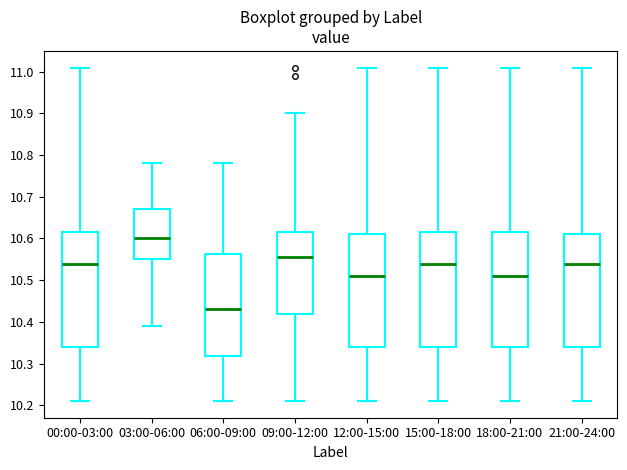

Reading left to right, transcribe this box plot: for each box, give where its median line is, the range the box spans, and where its two whiskers end, as read against the y-axis. The values are not printed on the chart, so give them approximately, as read against the axis.

00:00-03:00: median 10.54, box 10.34 to 10.62, whiskers 10.21 to 11.01
03:00-06:00: median 10.60, box 10.55 to 10.67, whiskers 10.39 to 10.78
06:00-09:00: median 10.43, box 10.32 to 10.56, whiskers 10.21 to 10.78
09:00-12:00: median 10.56, box 10.42 to 10.62, whiskers 10.21 to 10.90
12:00-15:00: median 10.51, box 10.34 to 10.61, whiskers 10.21 to 11.01
15:00-18:00: median 10.54, box 10.34 to 10.62, whiskers 10.21 to 11.01
18:00-21:00: median 10.51, box 10.34 to 10.62, whiskers 10.21 to 11.01
21:00-24:00: median 10.54, box 10.34 to 10.61, whiskers 10.21 to 11.01